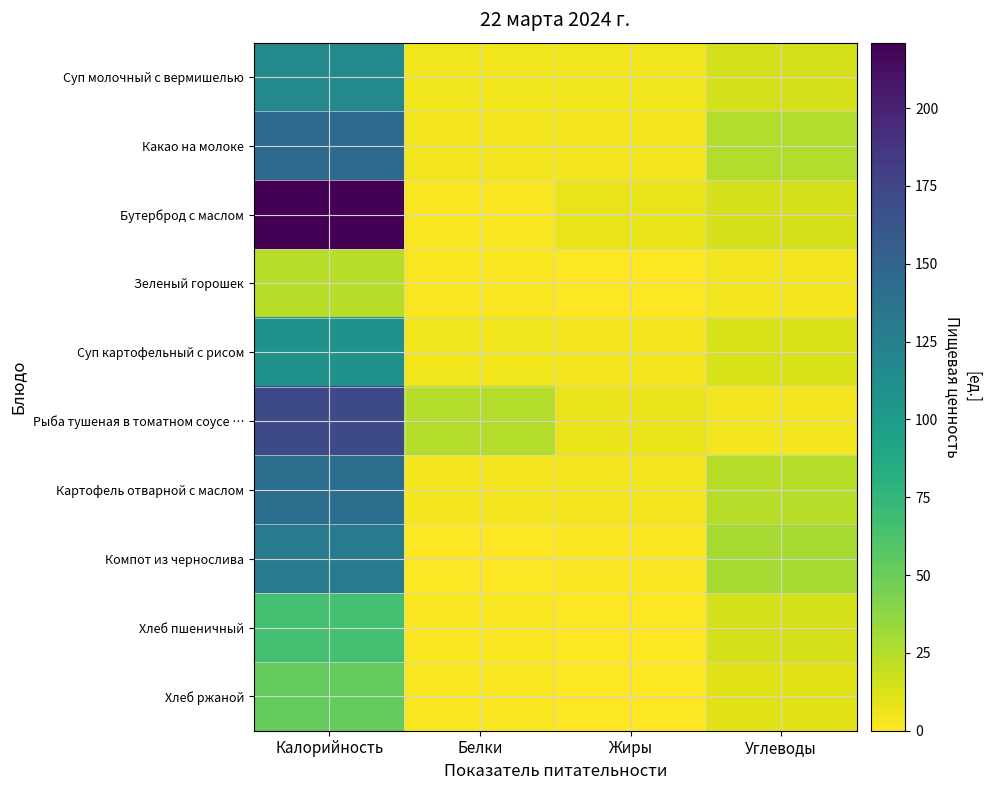

Which series has the largest range (max minus min)?

Бутерброд с маслом